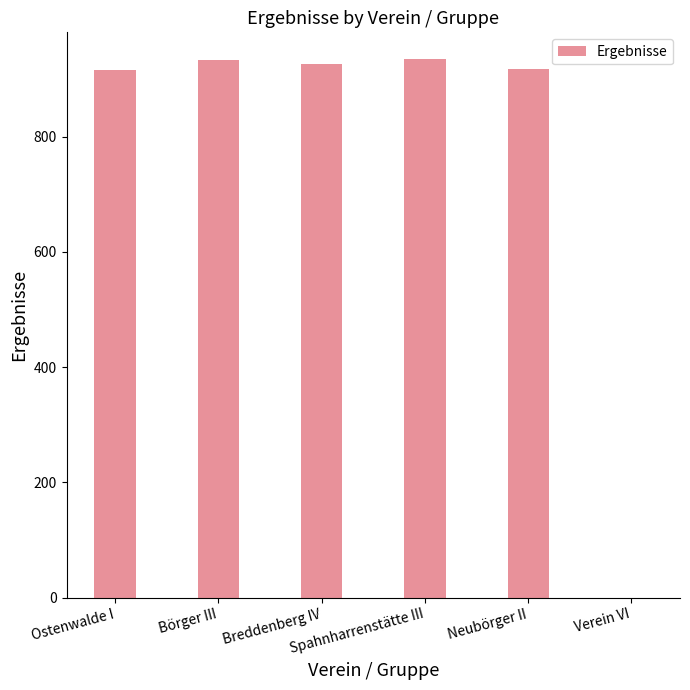

Is it true that the value at Ostenwalde I is 448.0?

False